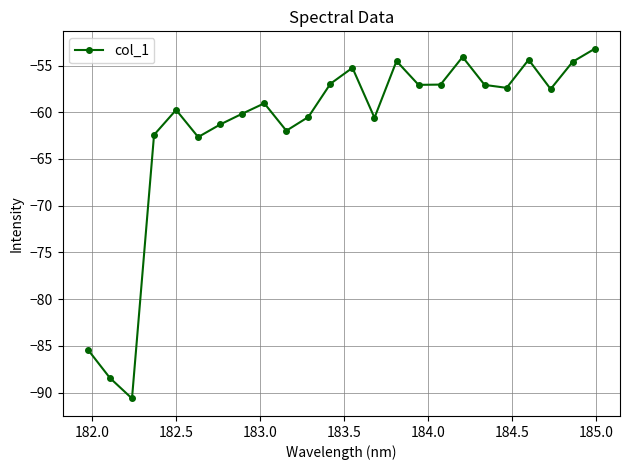

What is the maximum value shown in the chart?

-53.2